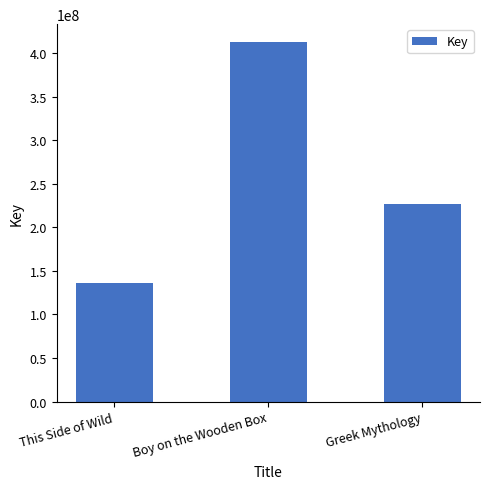

Rank the categories by value from lowest to highest.

This Side of Wild, Greek Mythology, Boy on the Wooden Box